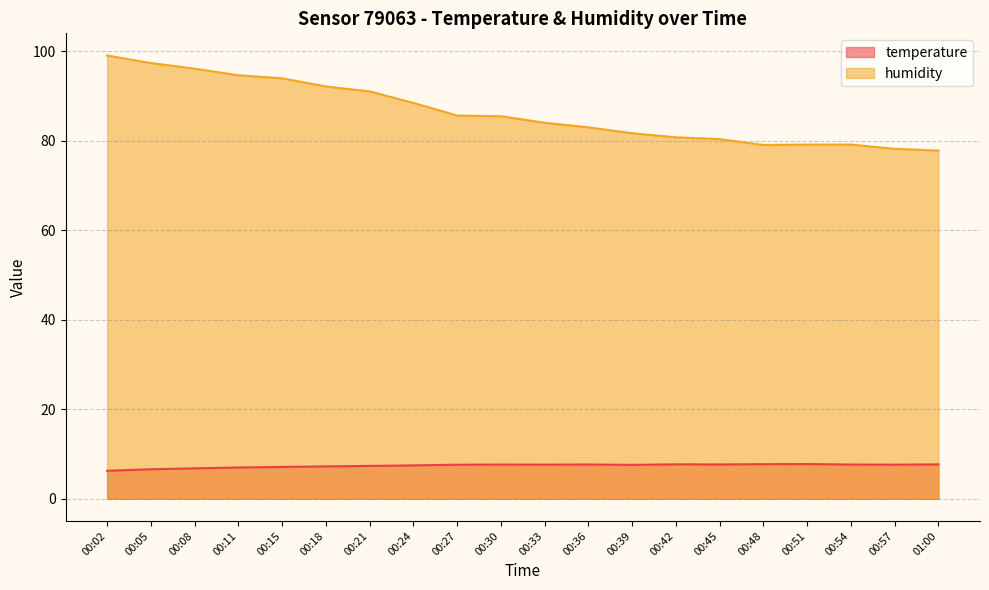

What is the highest value of the humidity series?

99.0